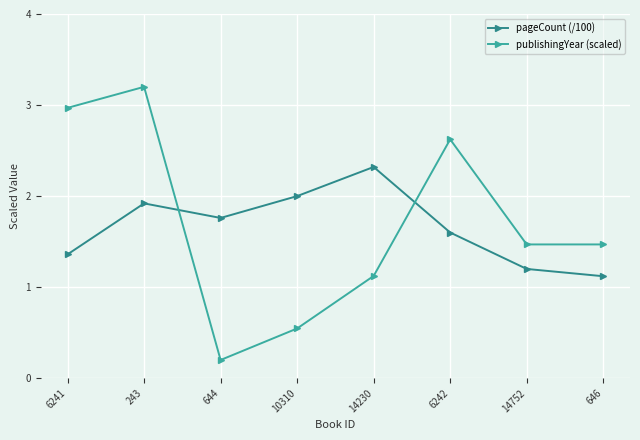

How many interior local peaks does the publishingYear (scaled) series have?

2